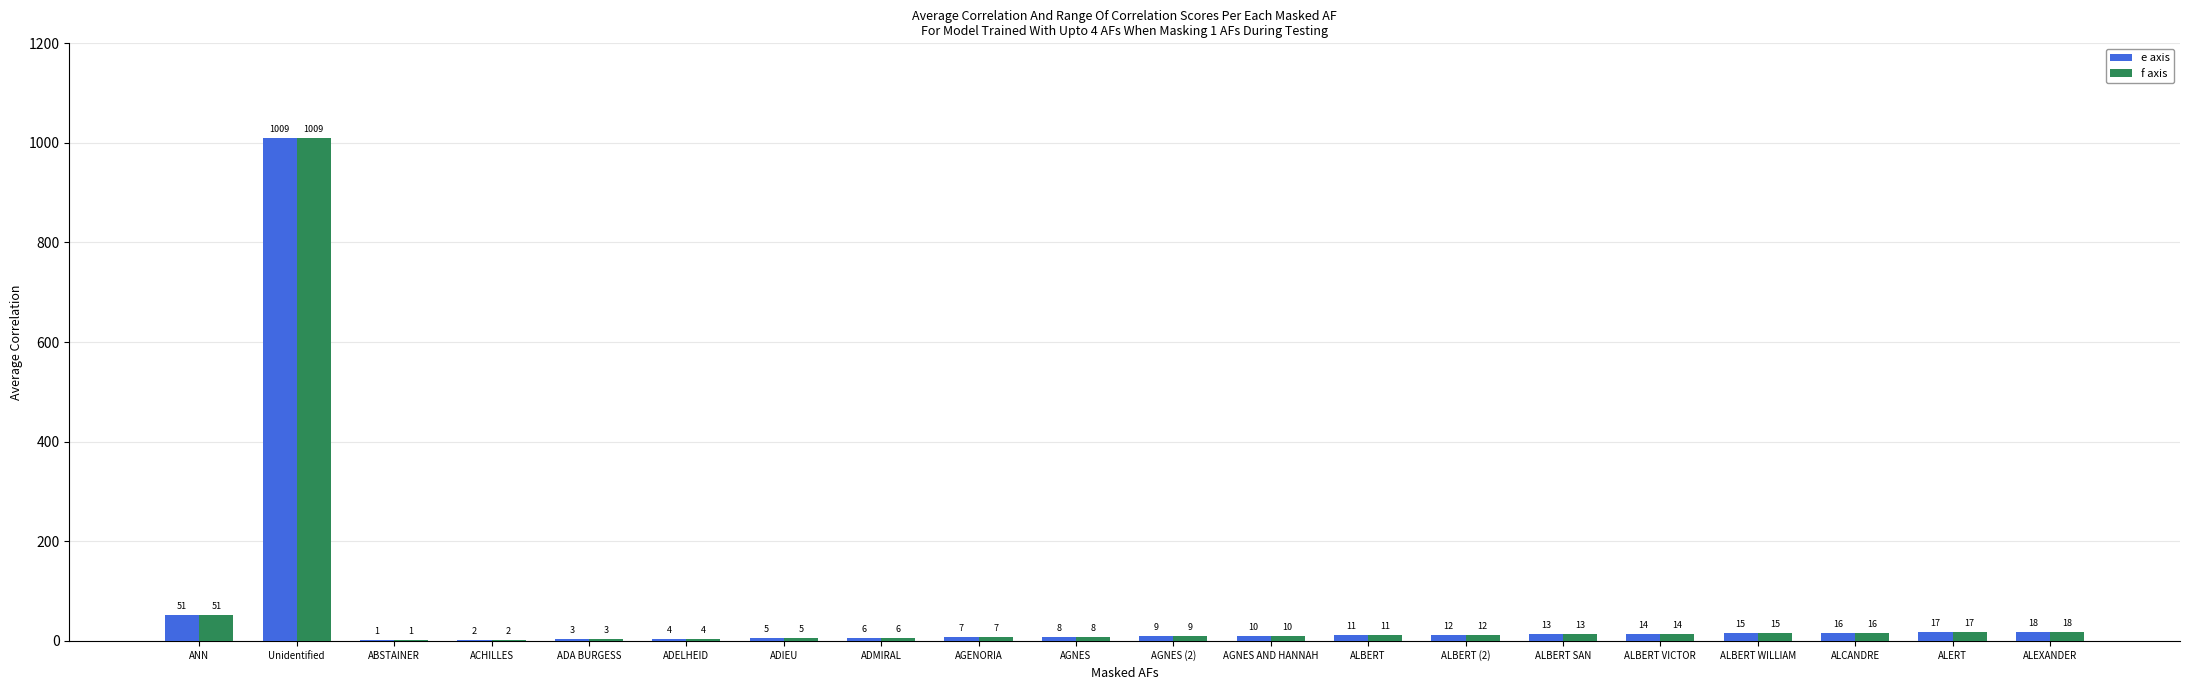

Is the value of f axis at AGNES (2) greater than the value of e axis at ADIEU?

Yes